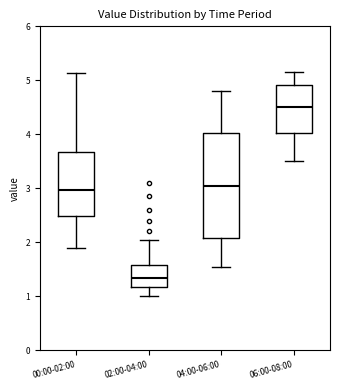

Where does the lower whisker of the box for 06:00-08:00 end on the y-axis? The values are not printed on the chart, so give them approximately, as read against the axis.

3.5